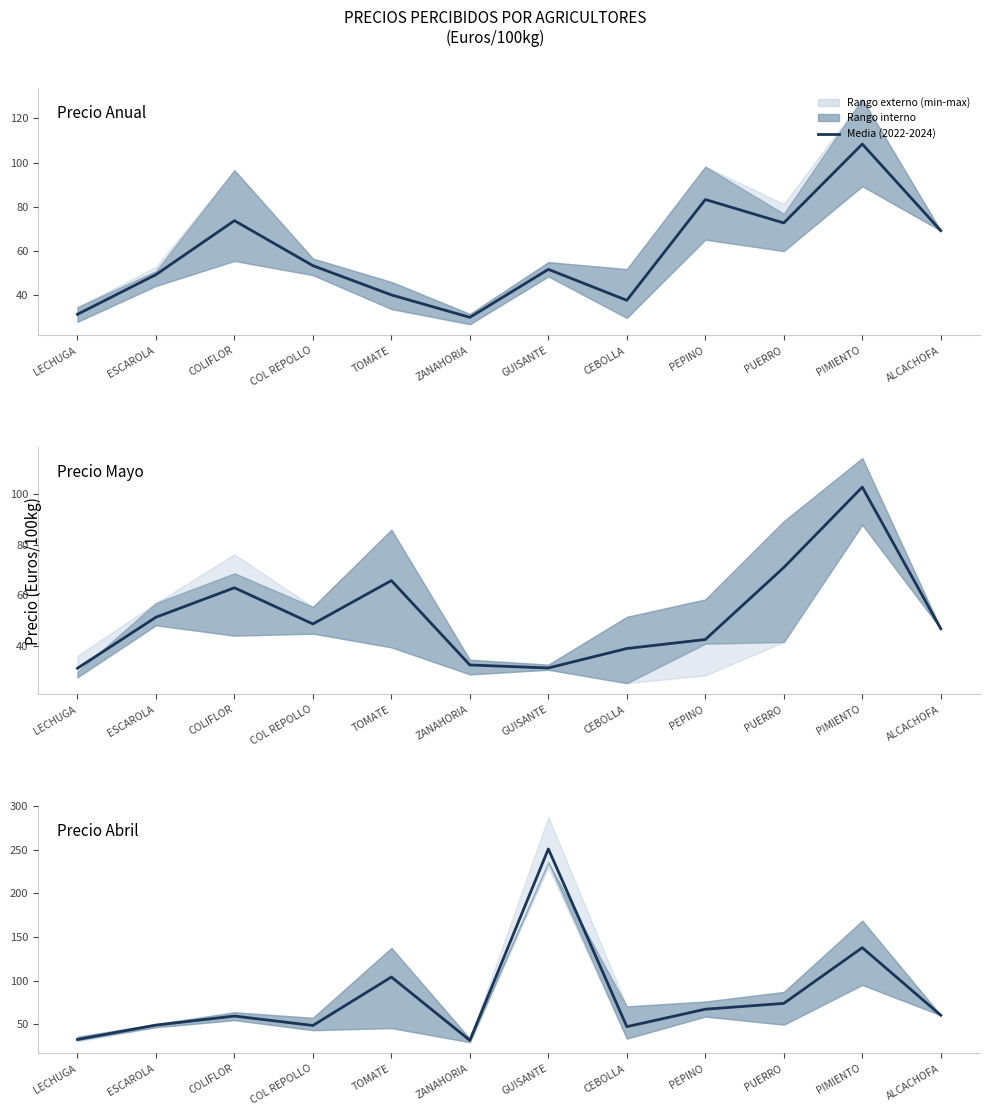

List the series in order of their overall mean, lowest first.

Precio Mayo, Precio Anual, Precio Abril